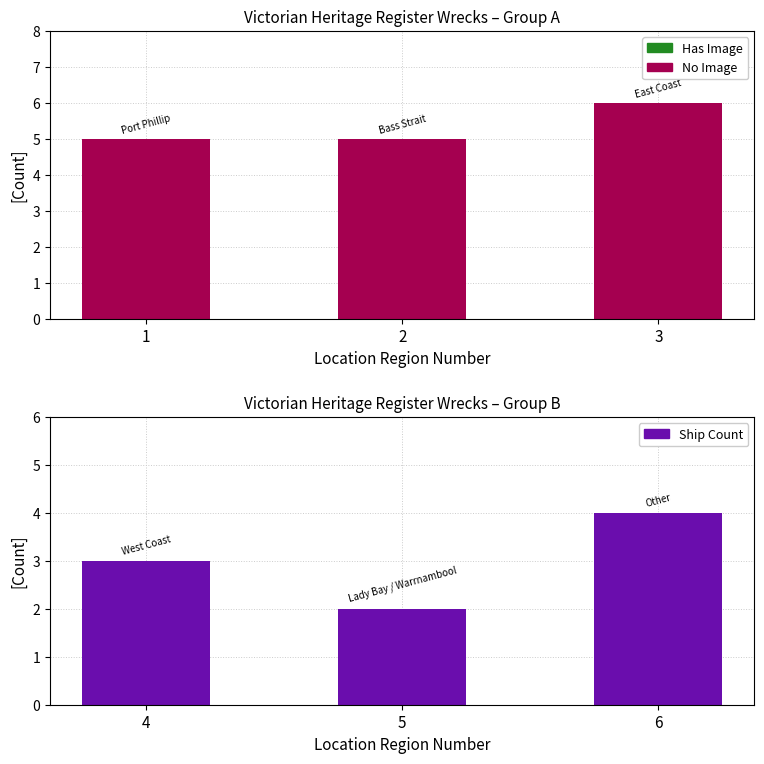

True or false: East / Port Phillip / Bass Strait has a value of 3 at 1.

False